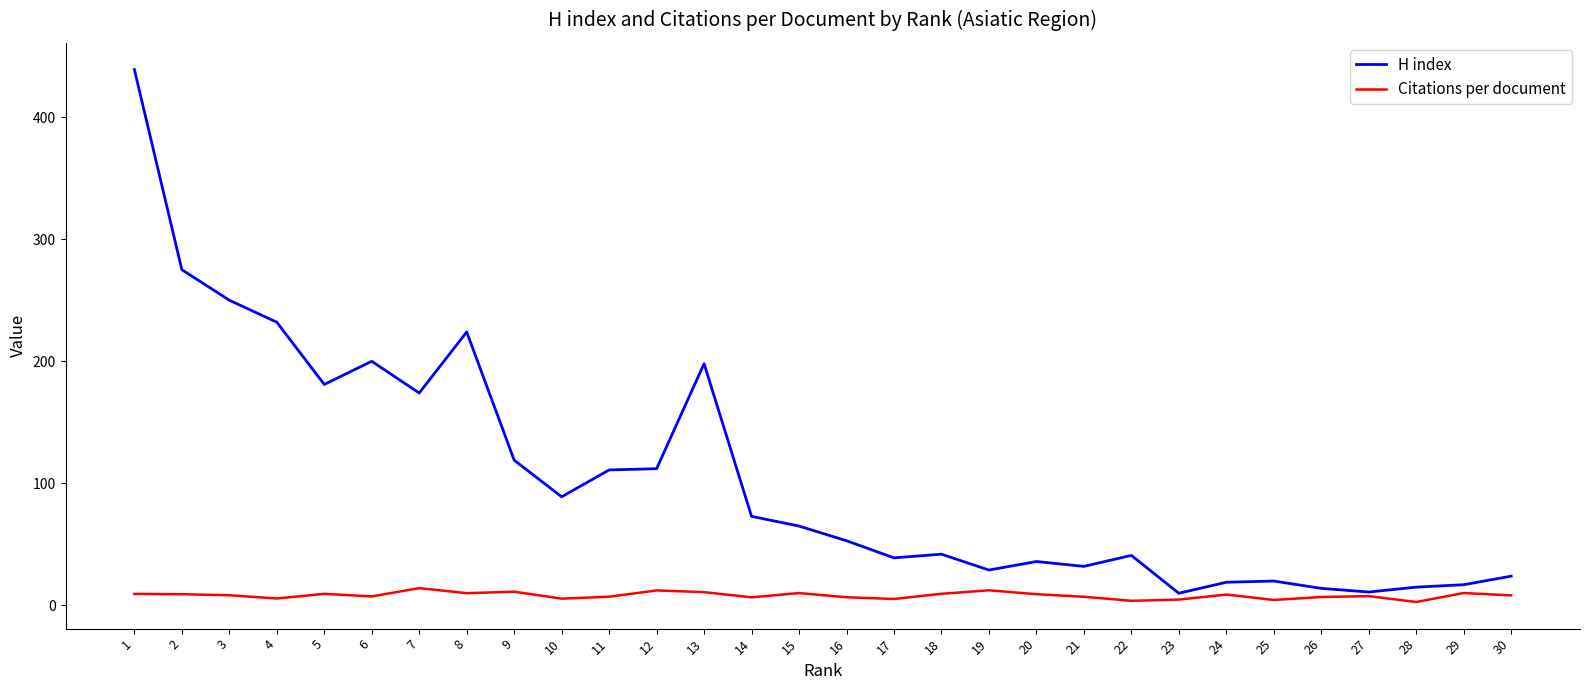

What is the greatest value displayed?

439.0